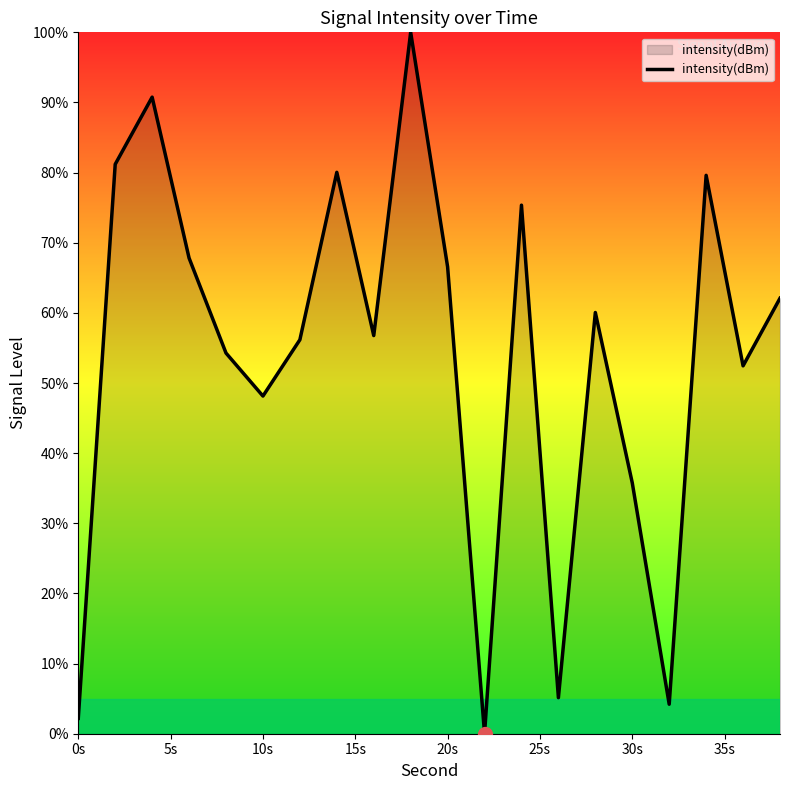

How many values exceed 60?

10